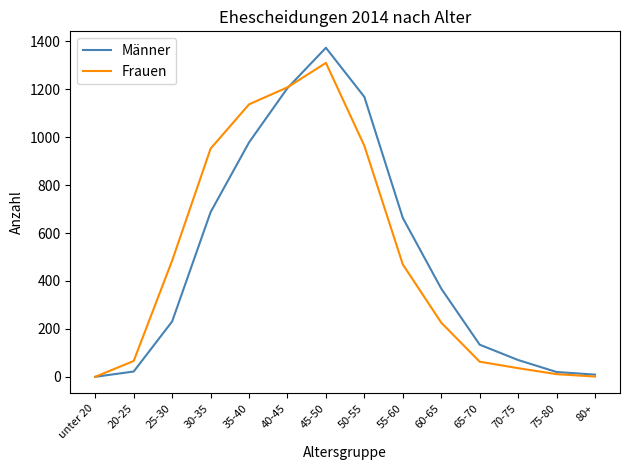

List the series in order of their peak value, lowest first.

Frauen, Männer